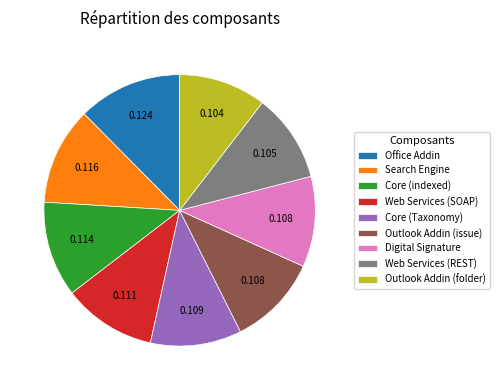

Between Digital Signature and Office Addin, which is larger?

Office Addin